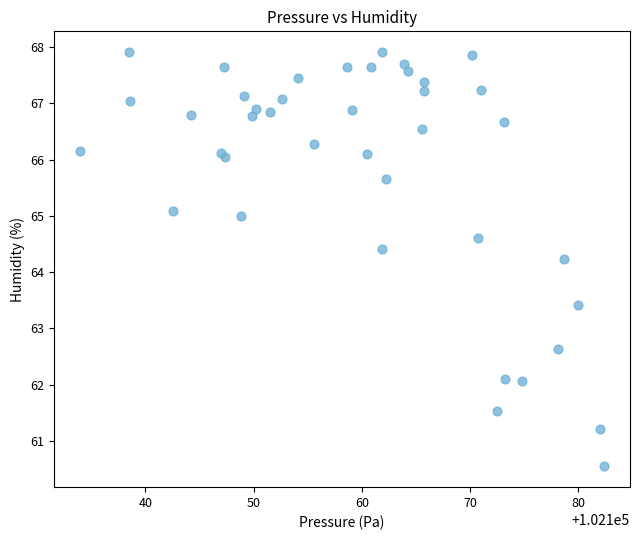

What Y value in the scatter plot is closest to 64?

64.2